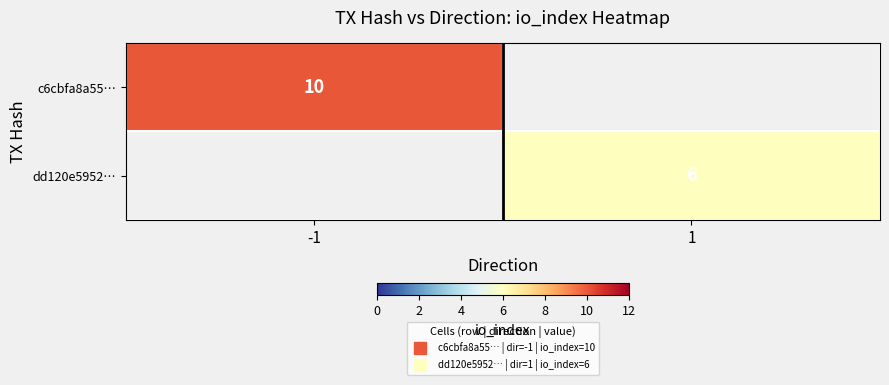

List the series in order of their overall mean, highest first.

c6cbfa8a55…, dd120e5952…